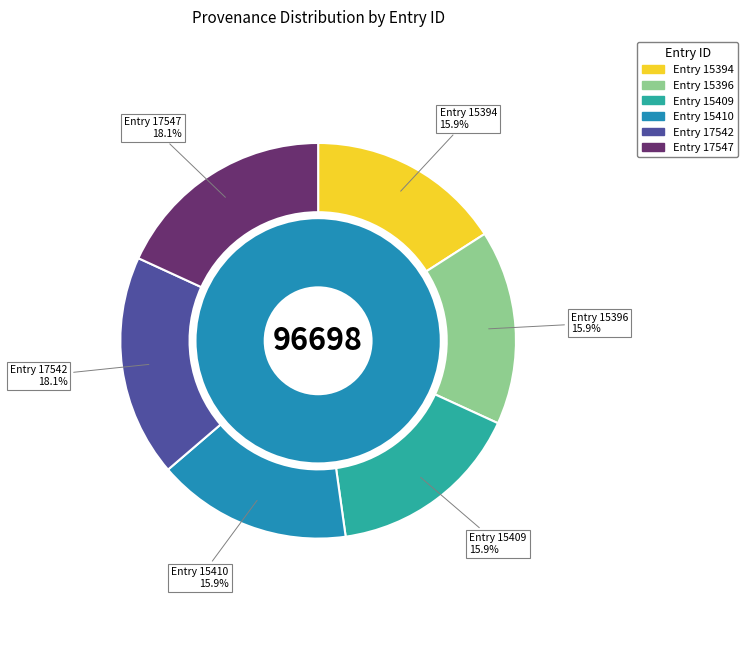

To the nearest percent, what is the average slice percentage?

17%